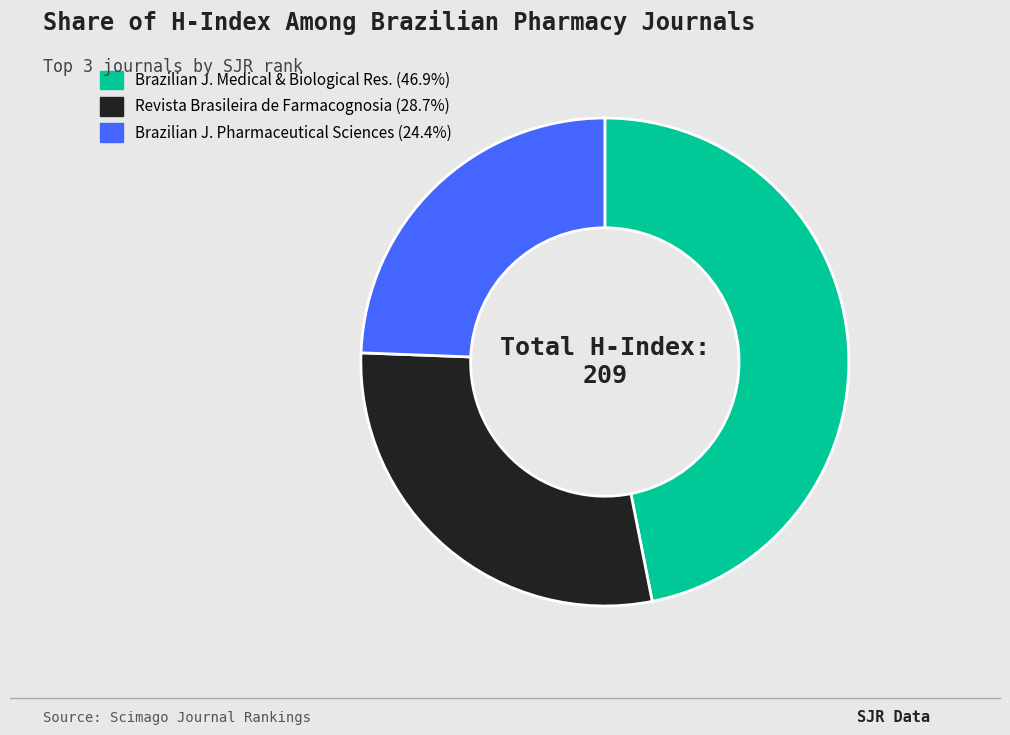

Does any single category account for the majority?

No